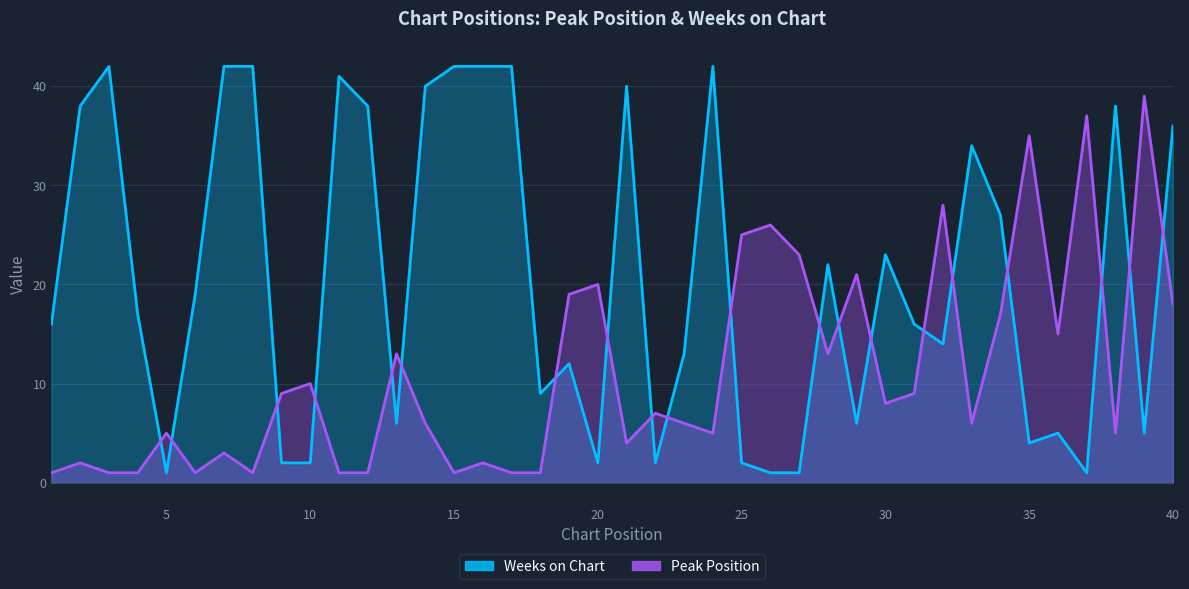

Reading left to right, extract all data points from this chart.

Peak Position: 1	2	1	1	5	1	3	1	9	10	1	1	13	6	1	2	1	1	19	20	4	7	6	5	25	26	23	13	21	8	9	28	6	17	35	15	37	5	39	18
Weeks on Chart: 16	38	42	17	1	19	42	42	2	2	41	38	6	40	42	42	42	9	12	2	40	2	13	42	2	1	1	22	6	23	16	14	34	27	4	5	1	38	5	36